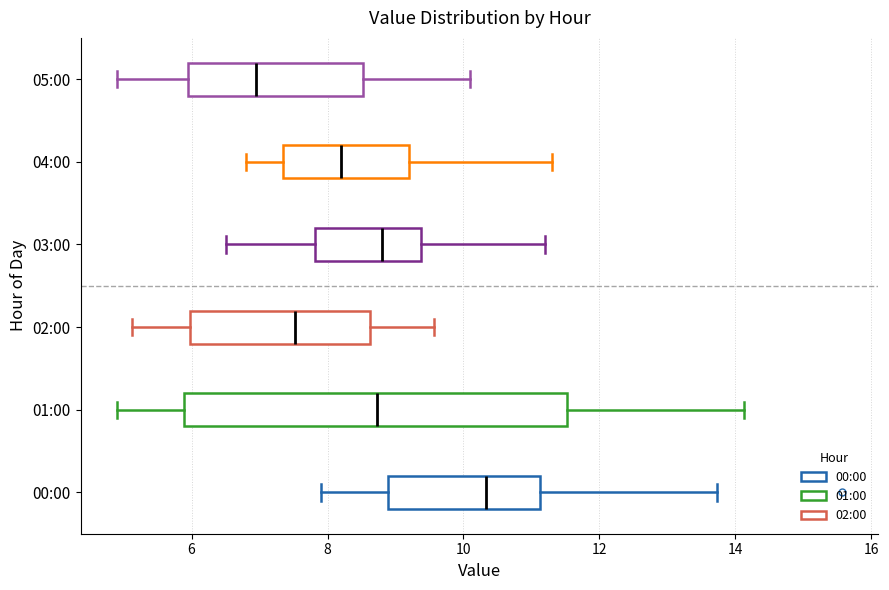

Which box has the furthest to the left median line?

05:00